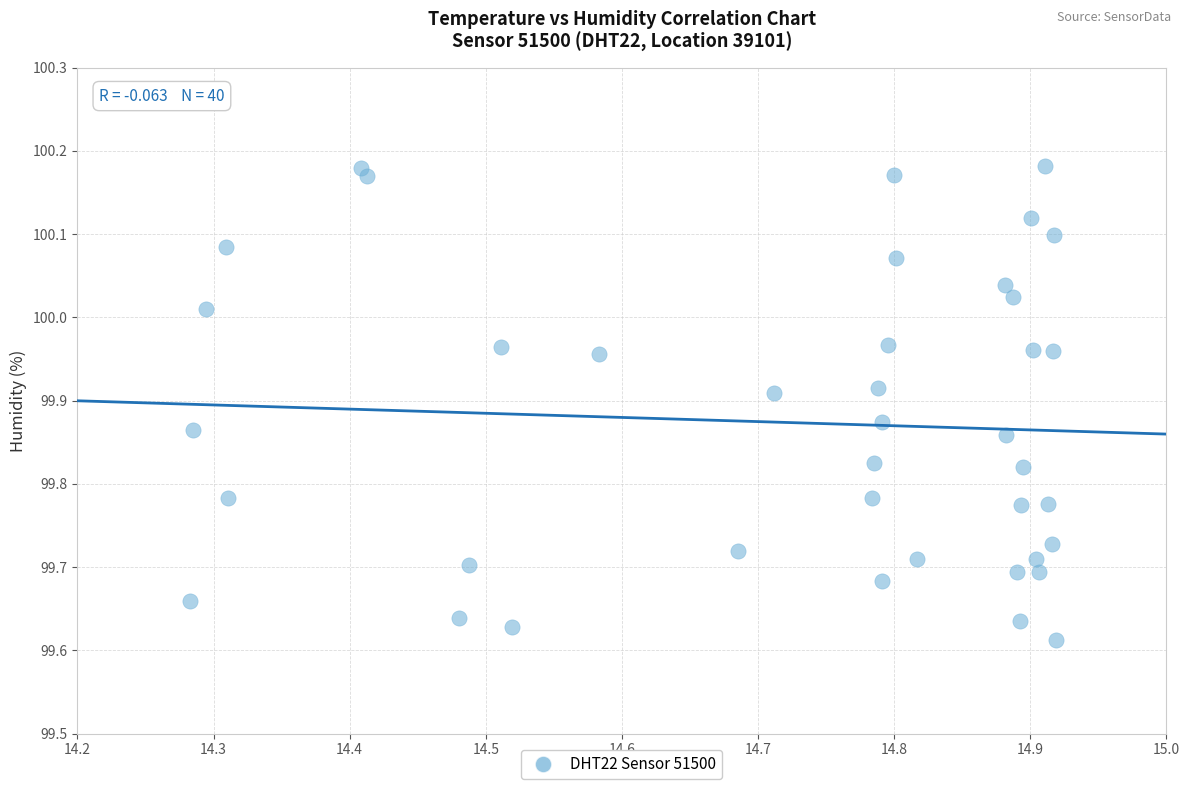

What is the range of X values (max minus min)?

0.6